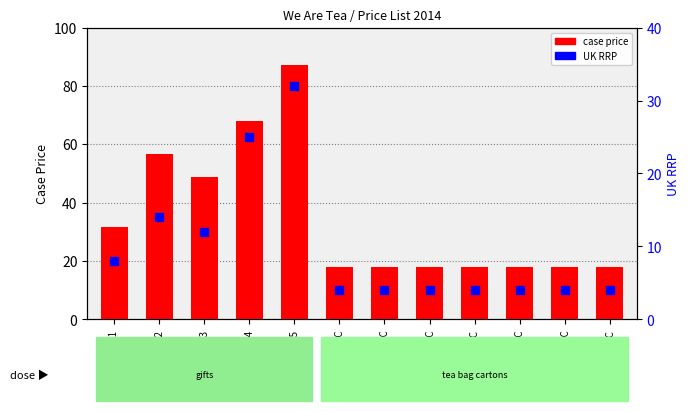

What is the total value across all series at WTG04?

93.0